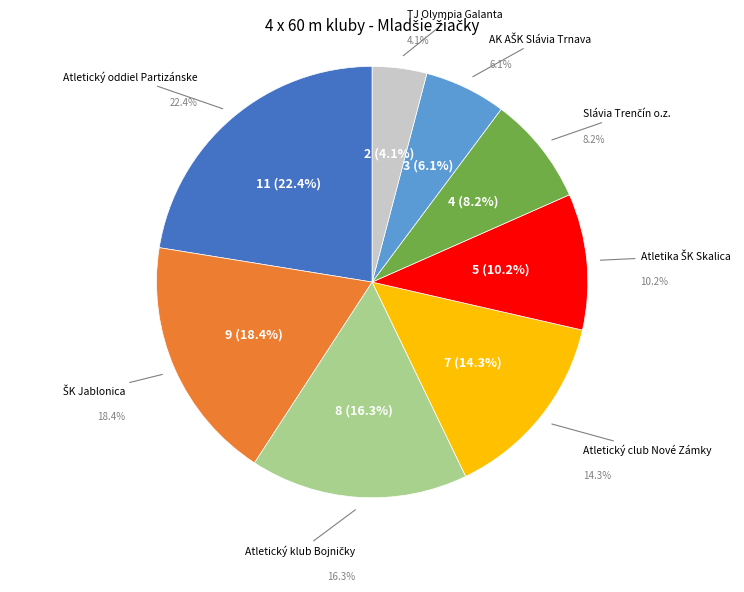

How many slices are in this pie chart?

8